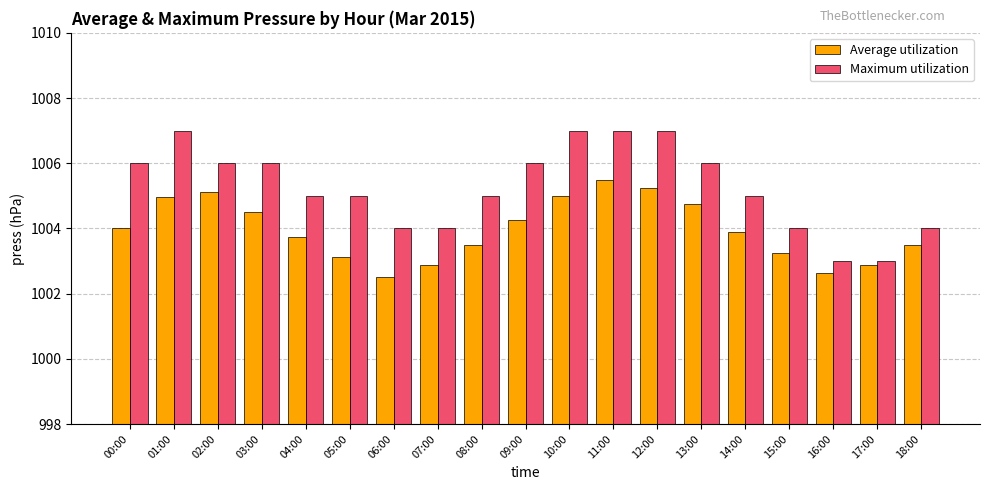

Is the value of Maximum utilization at 13:00 greater than the value of Average utilization at 04:00?

Yes